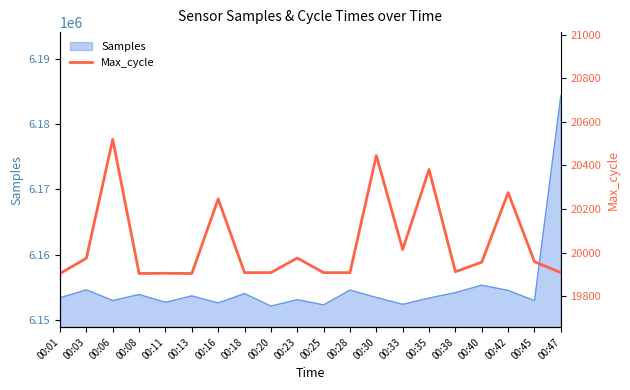

What is the greatest value displayed?

20519